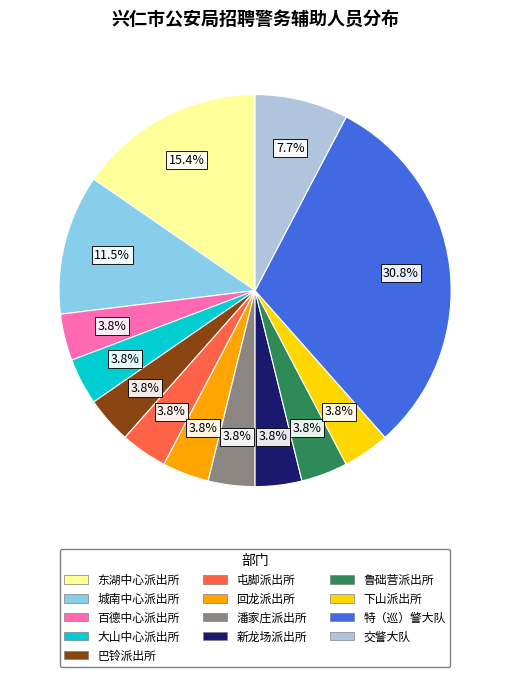

Which has a higher value, 城南中心派出所 or 特（巡）警大队?

特（巡）警大队